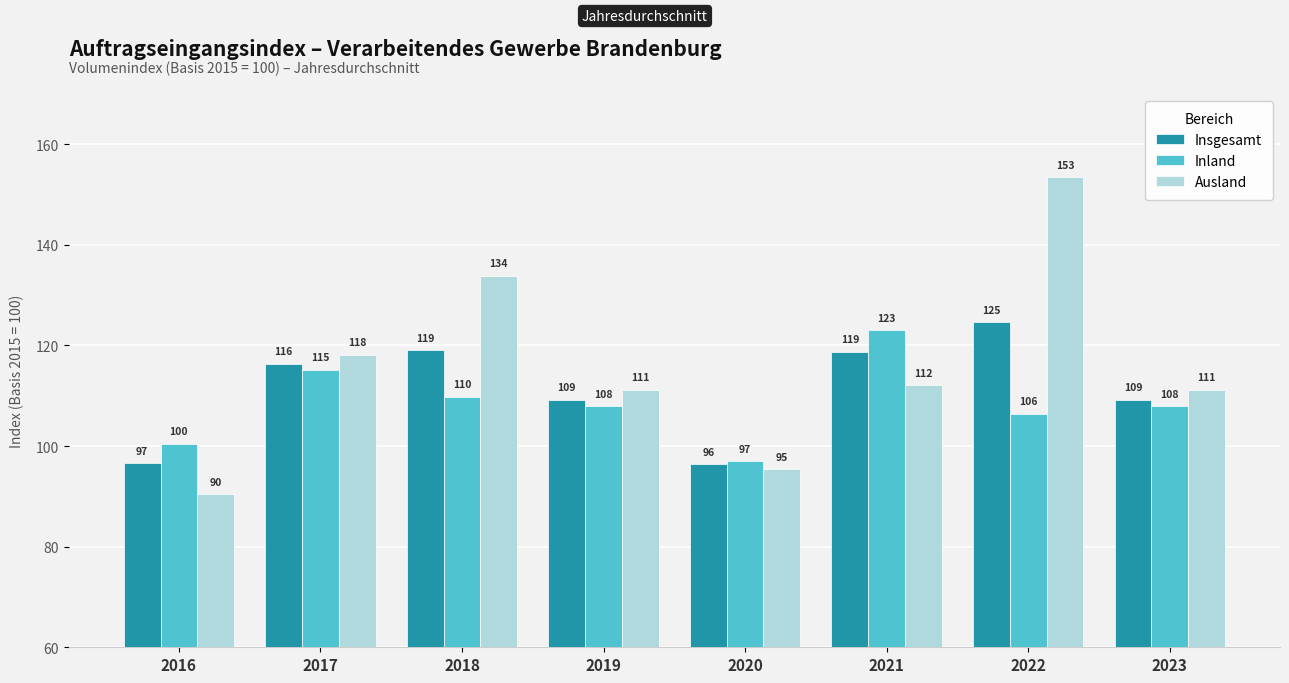

Does the chart contain any negative values?

No